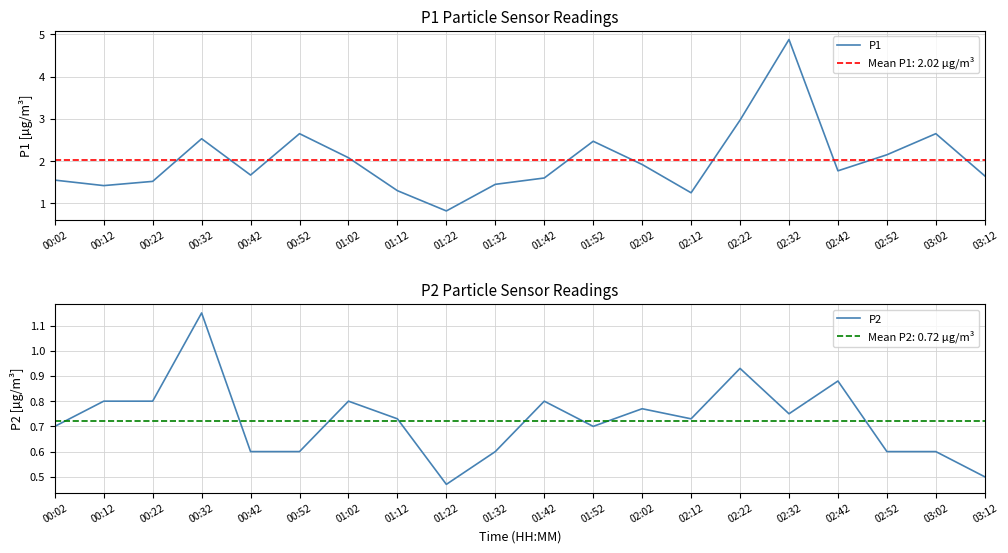

Reading left to right, transcribe all the data shown in this chart.

P1: 1.6	1.4	1.5	2.5	1.7	2.6	2.1	1.3	0.8	1.4	1.6	2.5	1.9	1.2	3.0	4.9	1.8	2.1	2.6	1.6
P2: 0.7	0.8	0.8	1.1	0.6	0.6	0.8	0.7	0.5	0.6	0.8	0.7	0.8	0.7	0.9	0.8	0.9	0.6	0.6	0.5